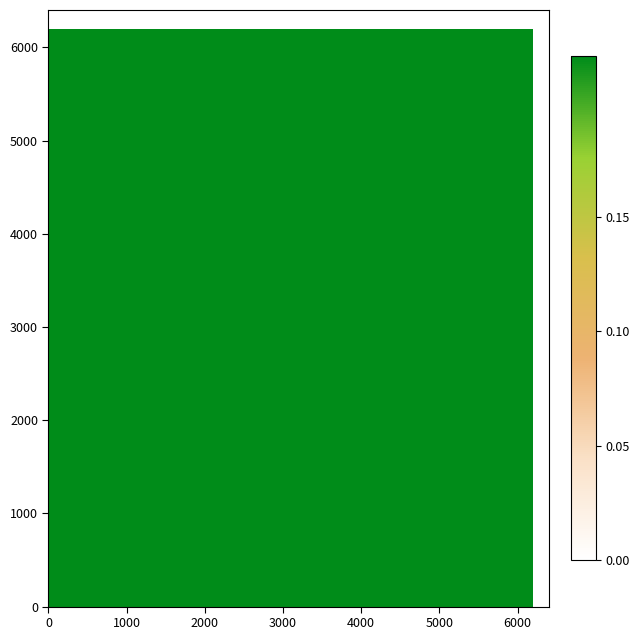

How many categories are shown in the chart?

15